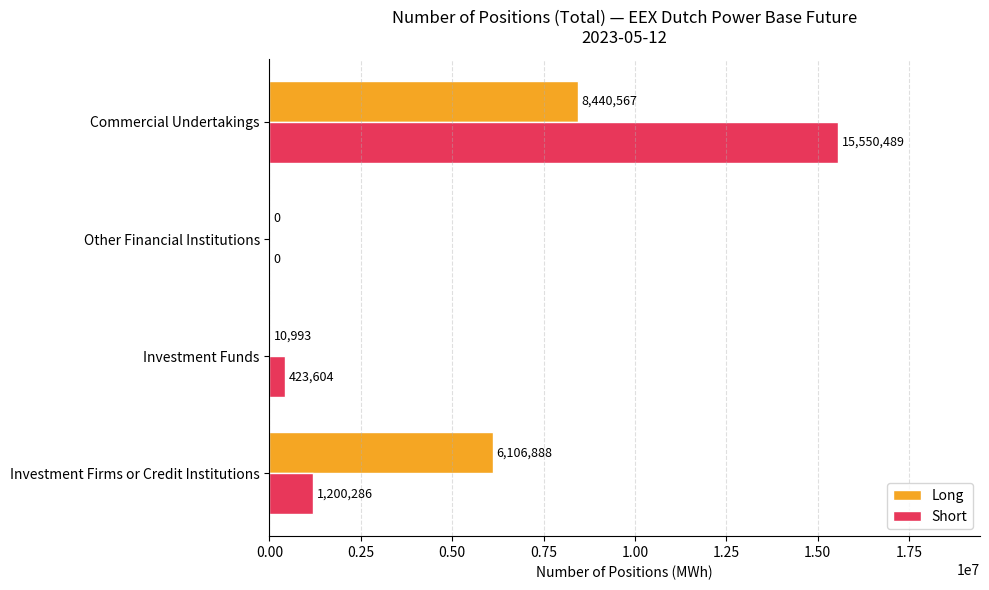

Which series changed the most between Investment Firms or Credit Institutions and Investment Funds?

Long